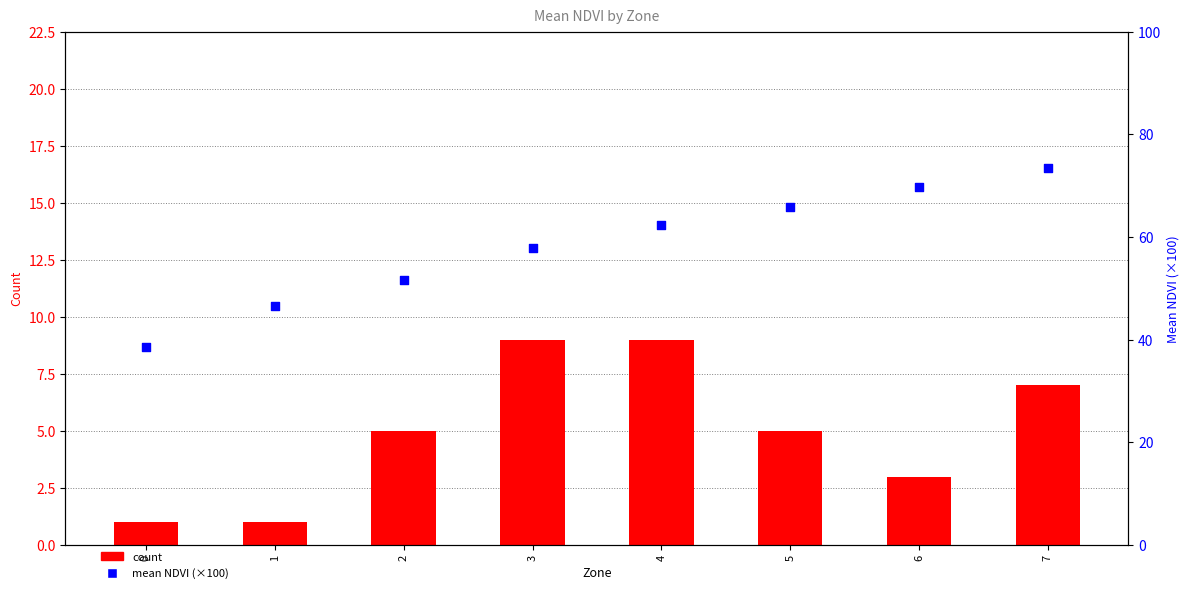

Which series has the widest spread of Y values?

mean NDVI (×100)